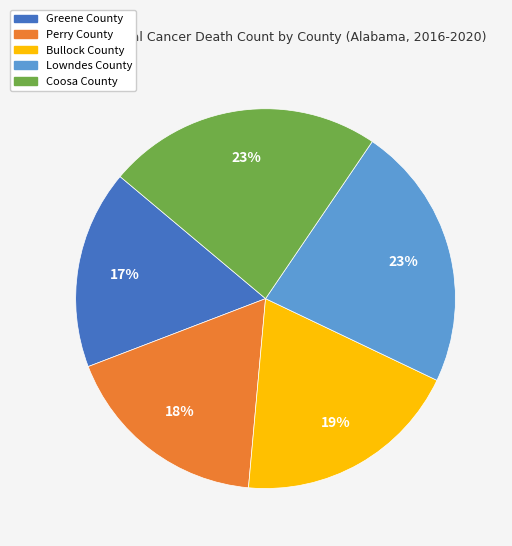

How many slices are in this pie chart?

5